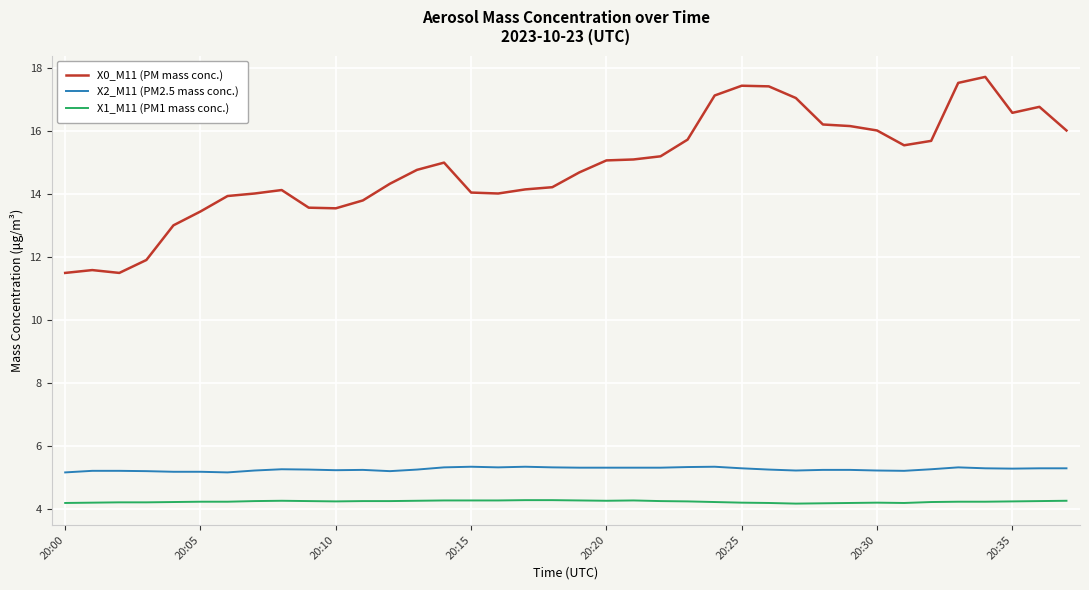

What is the highest value of the X0_M11 (PM mass conc.) series?

17.7